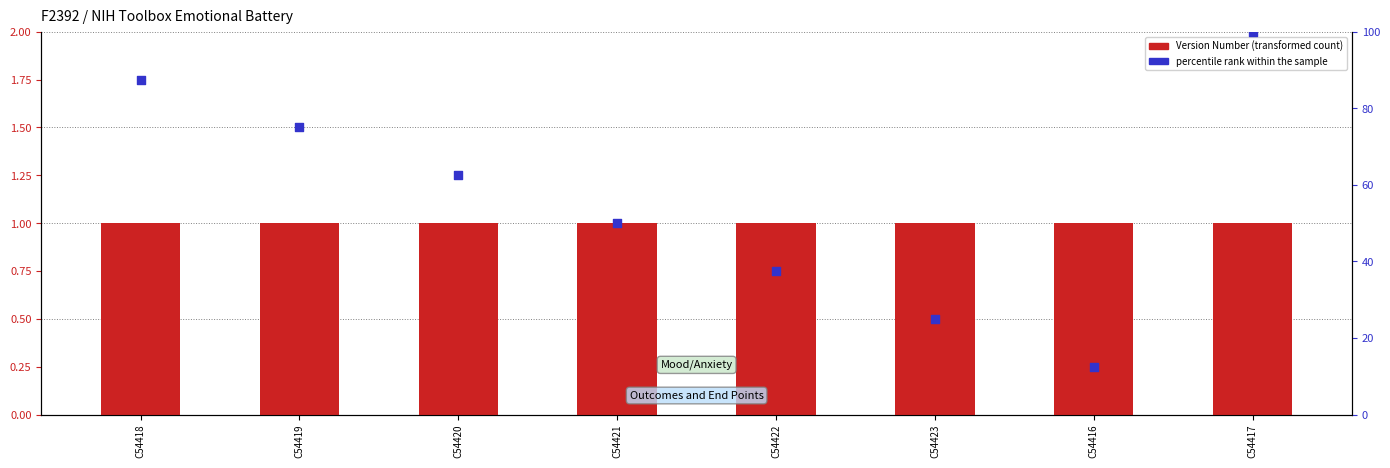

Is the value of percentile rank within the sample at C54421 greater than the value of Version Number at C54421?

Yes